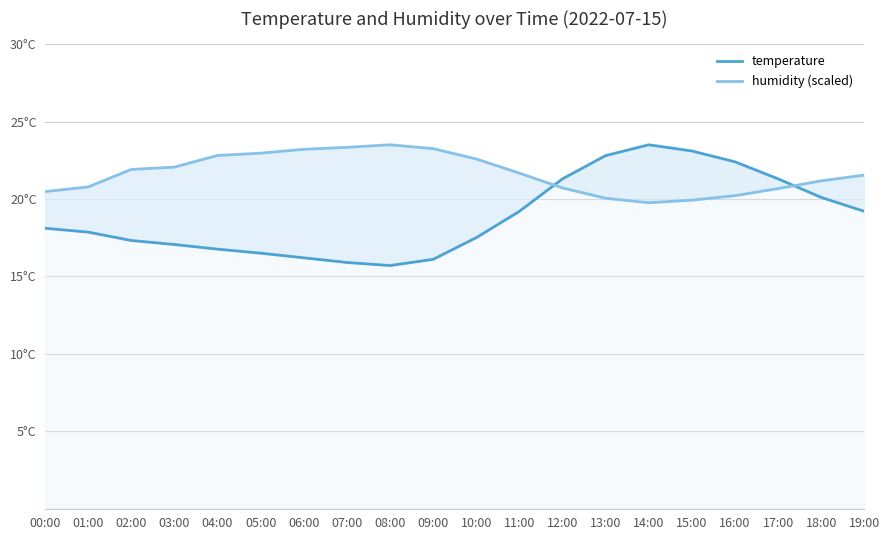

Rank the series by their average value, from highest to lowest.

humidity (scaled), temperature